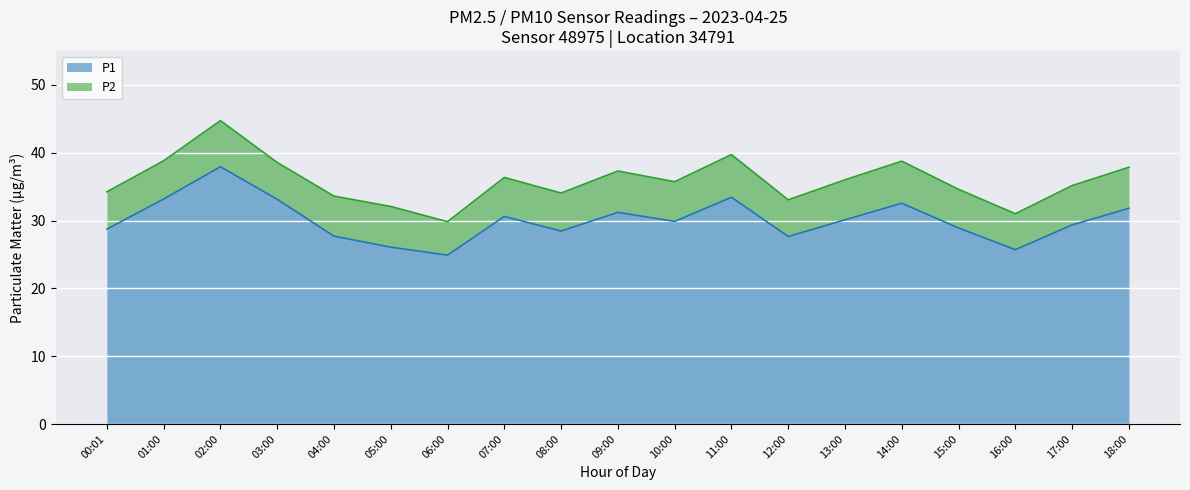

Rank the categories by value from lowest to highest.

06:00, 16:00, 05:00, 12:00, 04:00, 08:00, 00:01, 15:00, 17:00, 10:00, 13:00, 07:00, 09:00, 18:00, 14:00, 03:00, 01:00, 11:00, 02:00